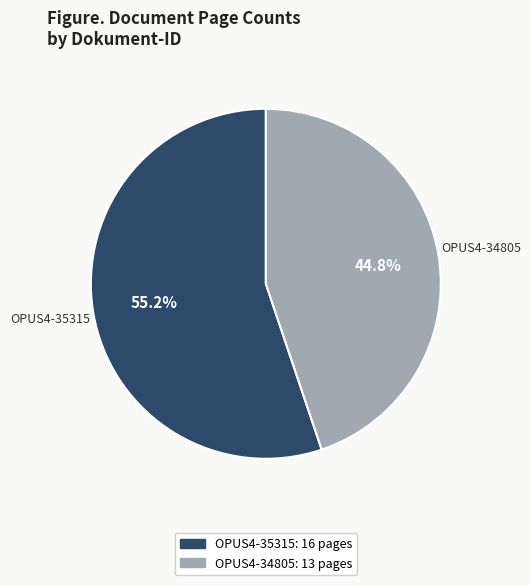

To the nearest percent, what percentage of the pie is OPUS4-34805?

45%